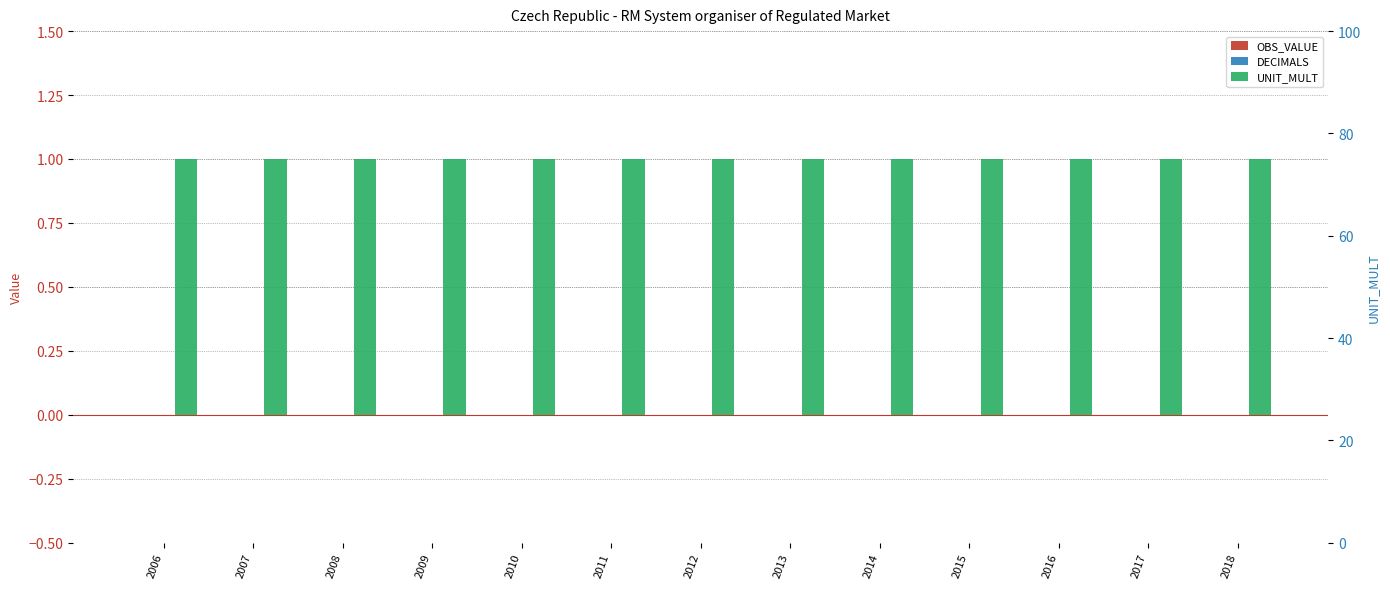

At how many categories does at least one series exceed 0?

13